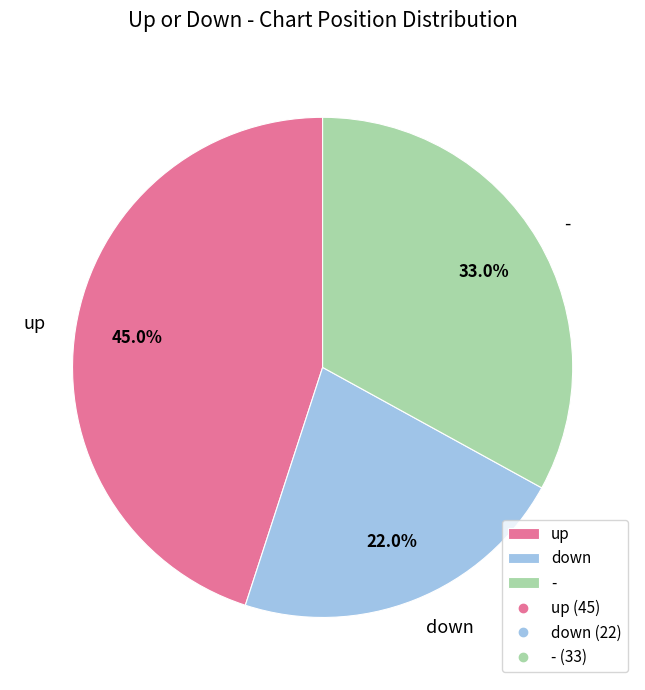

Which slice is the smallest?

down